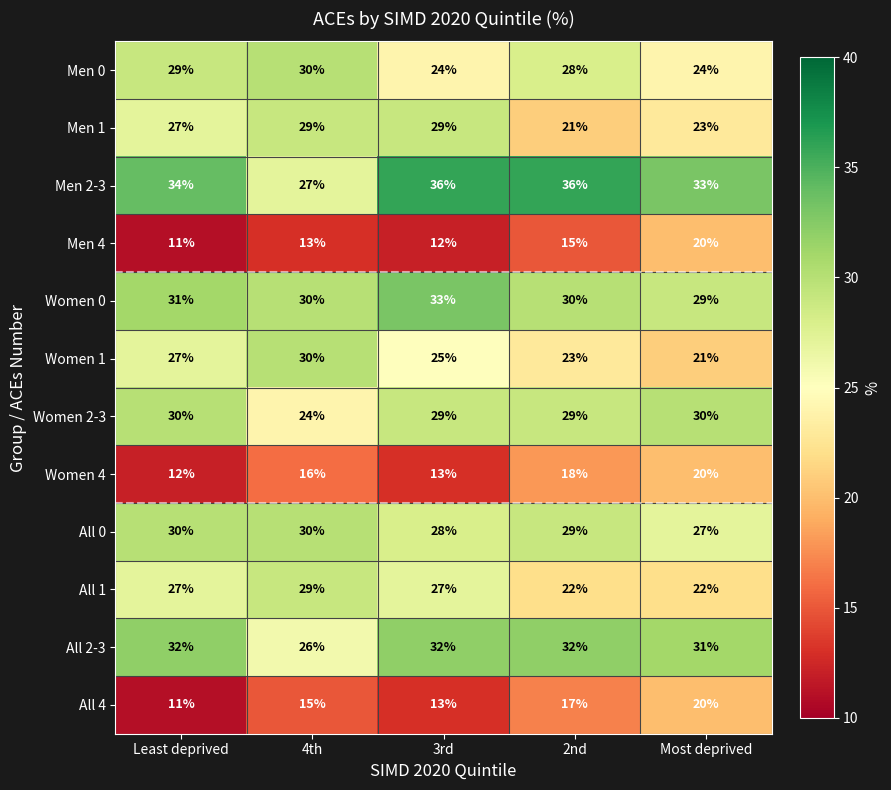

What is the spread (max minus min) of values at Least deprived?

23